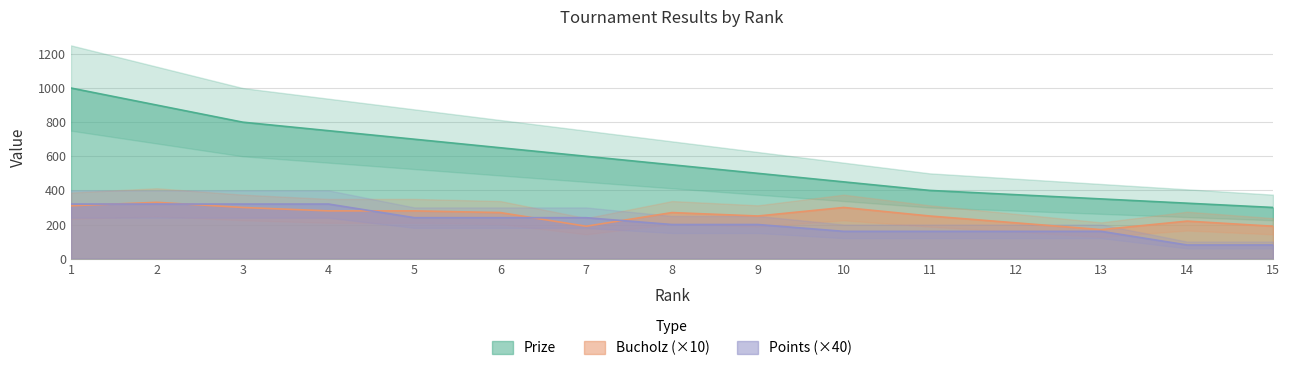

Which category has the lowest value across all series?

14